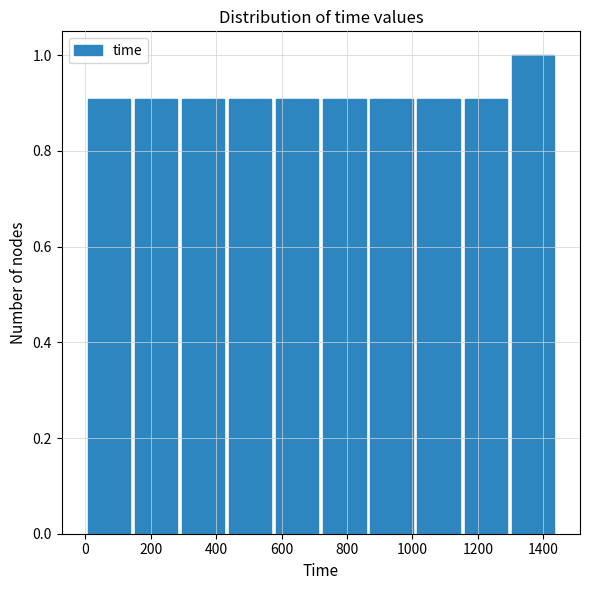

Reading left to right, transcribe this chart: for each bar, give the range it covers on the x-axis and its height. Neither the bar edges nor the heights are printed on the chart, so give them approximately, as read against the axes.

0 to 144: 0.9
144 to 288: 0.9
288 to 432: 0.9
432 to 576: 0.9
576 to 720: 0.9
720 to 864: 0.9
864 to 1008: 0.9
1008 to 1152: 0.9
1152 to 1296: 0.9
1296 to 1440: 1.0